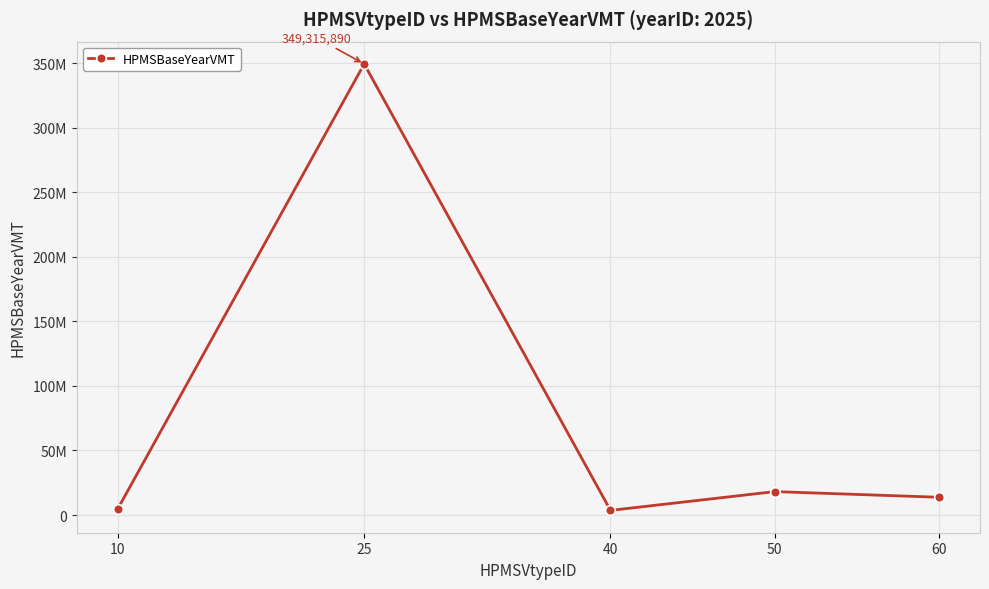

What is the difference between the maximum and minimum values?

345724809.5